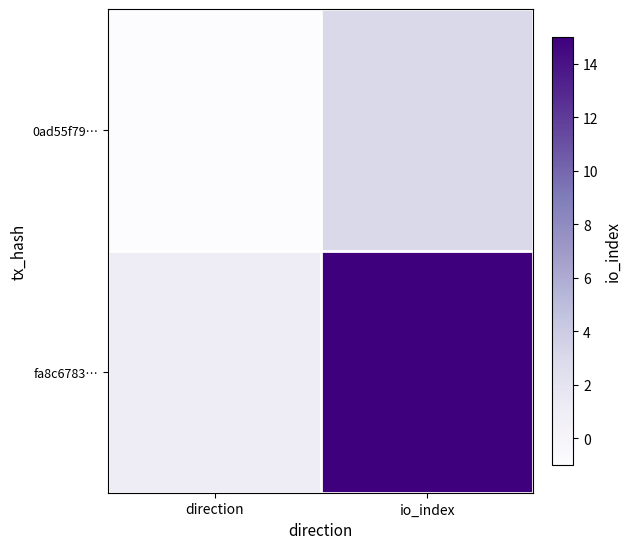

Rank the series by their average value, from highest to lowest.

fa8c6783…, 0ad55f79…